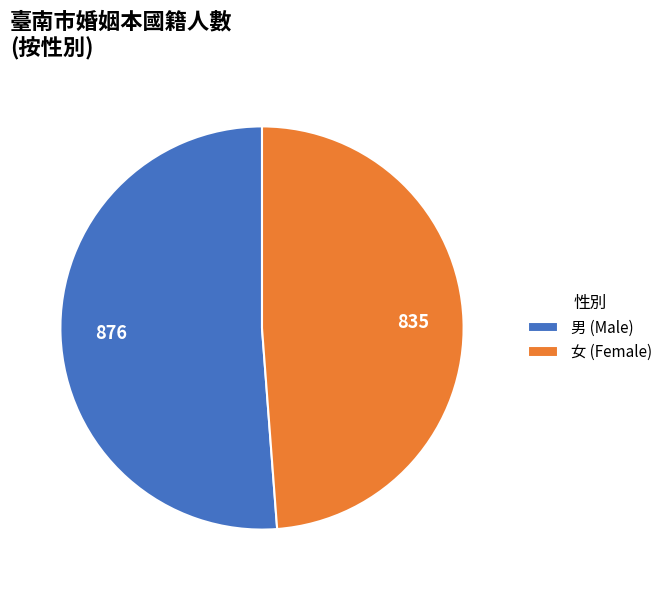

What is the largest slice in the pie chart?

男